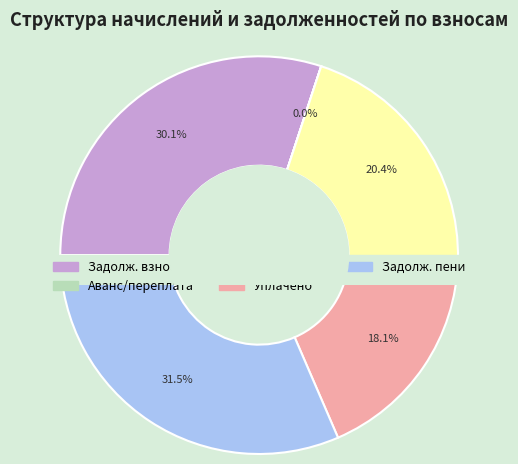

Is there a majority slice in this chart?

No